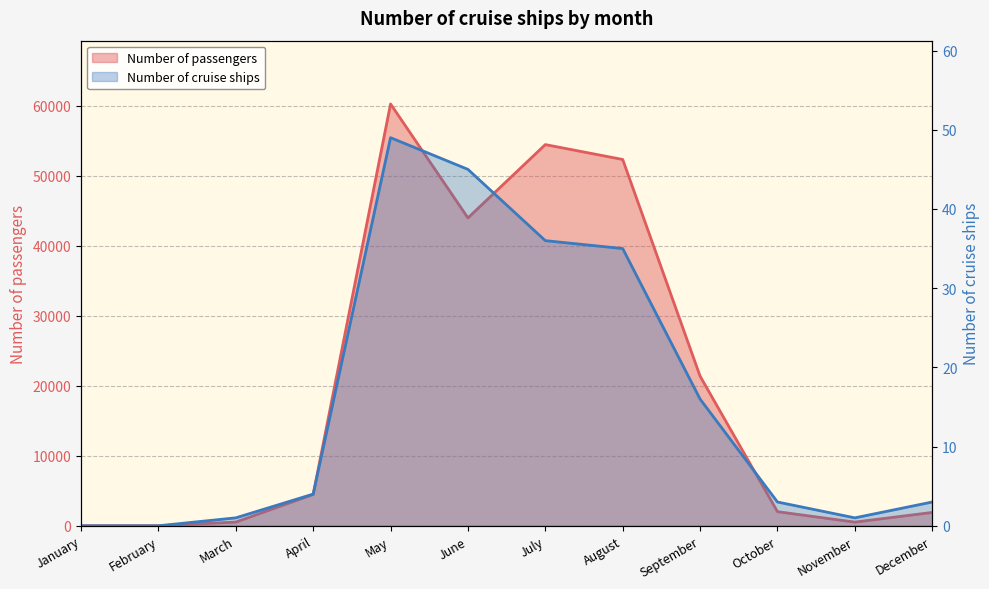

In Number of passengers, how many points are higher than both neighbors (excluding endpoints)?

2